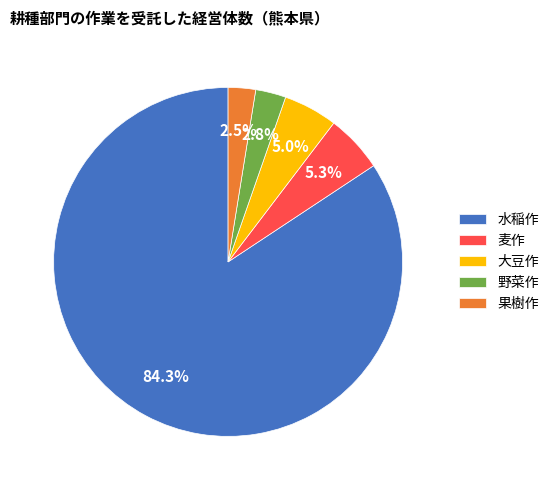

Is 大豆作 the majority of the pie?

No